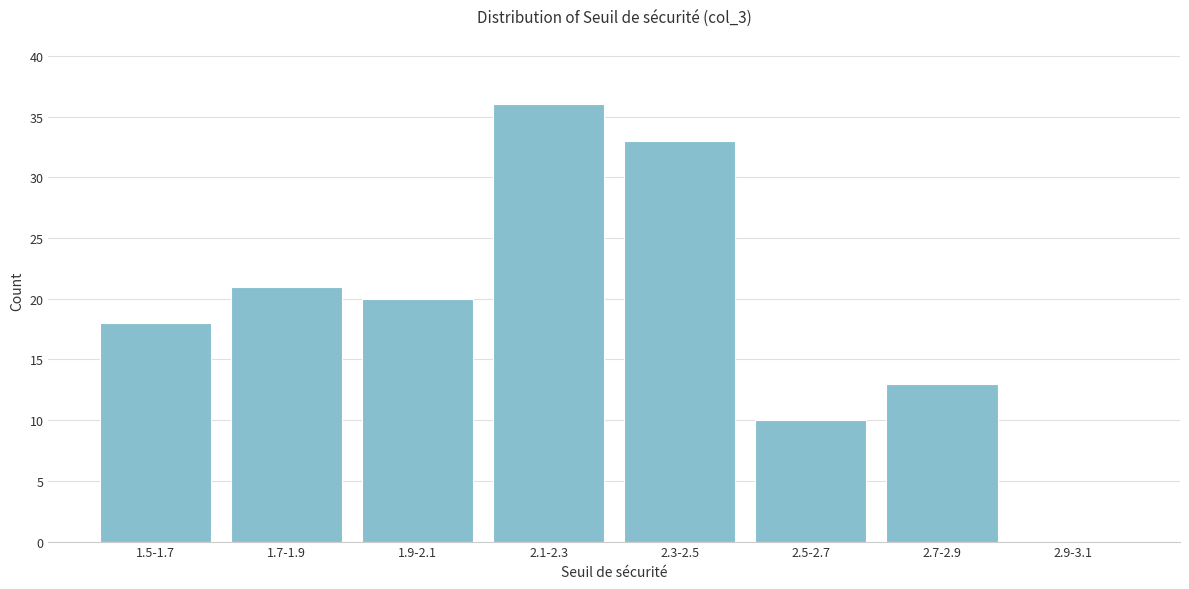

The chart shows a value of 36 at 2.1-2.3. True or false?

True